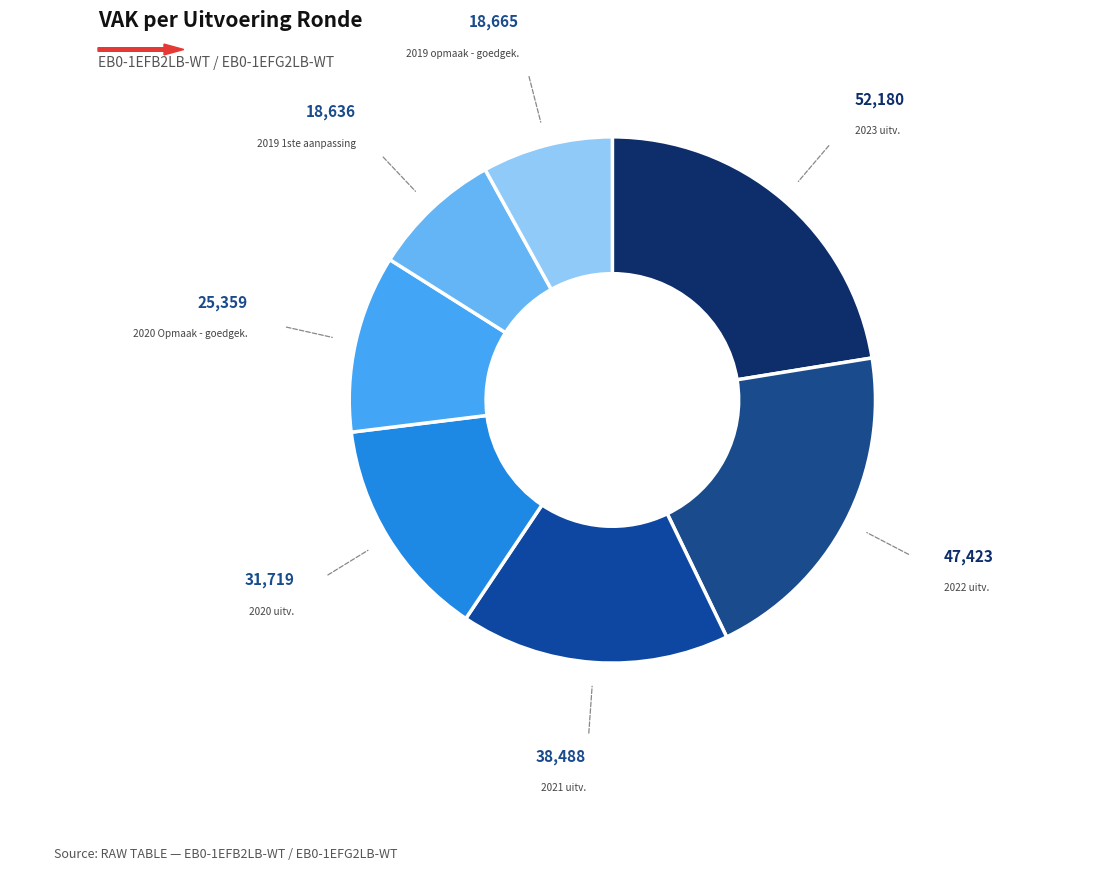

How many slices are in this pie chart?

7